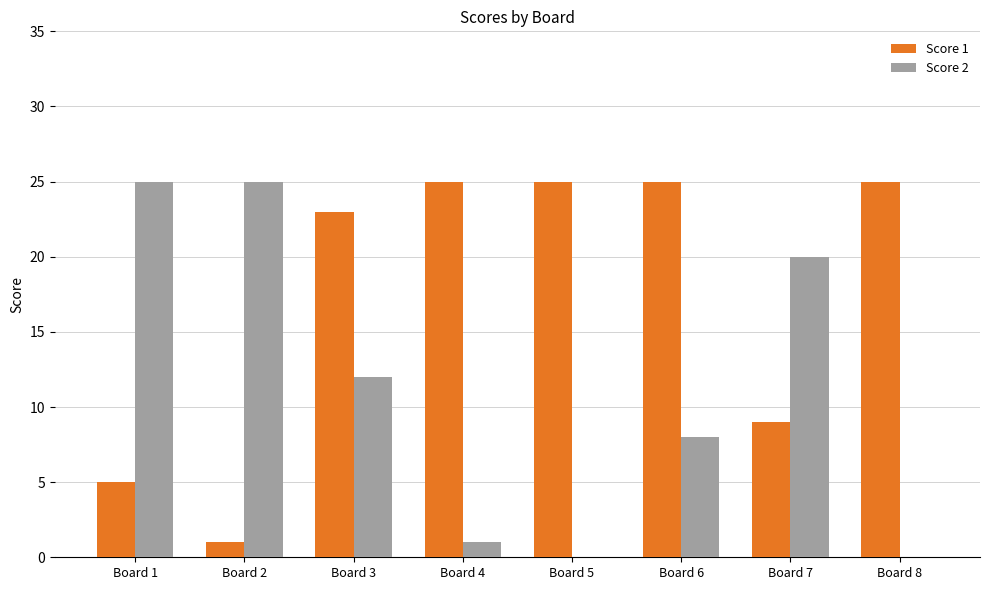

Which series has the largest total across all categories?

Score 1